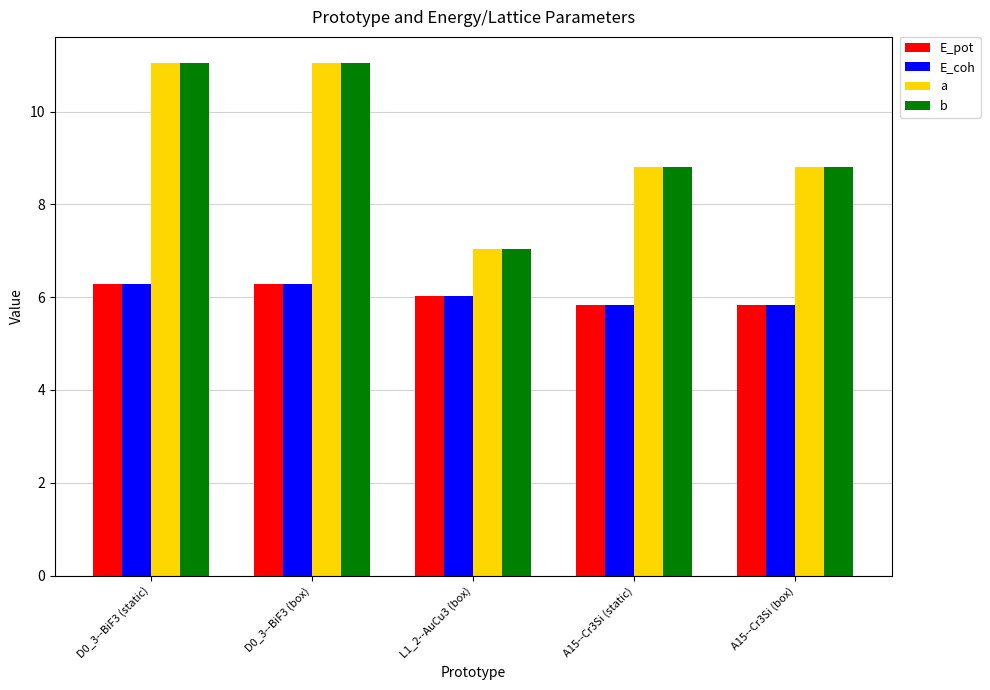

How many data points in E_pot are less than 6?

2